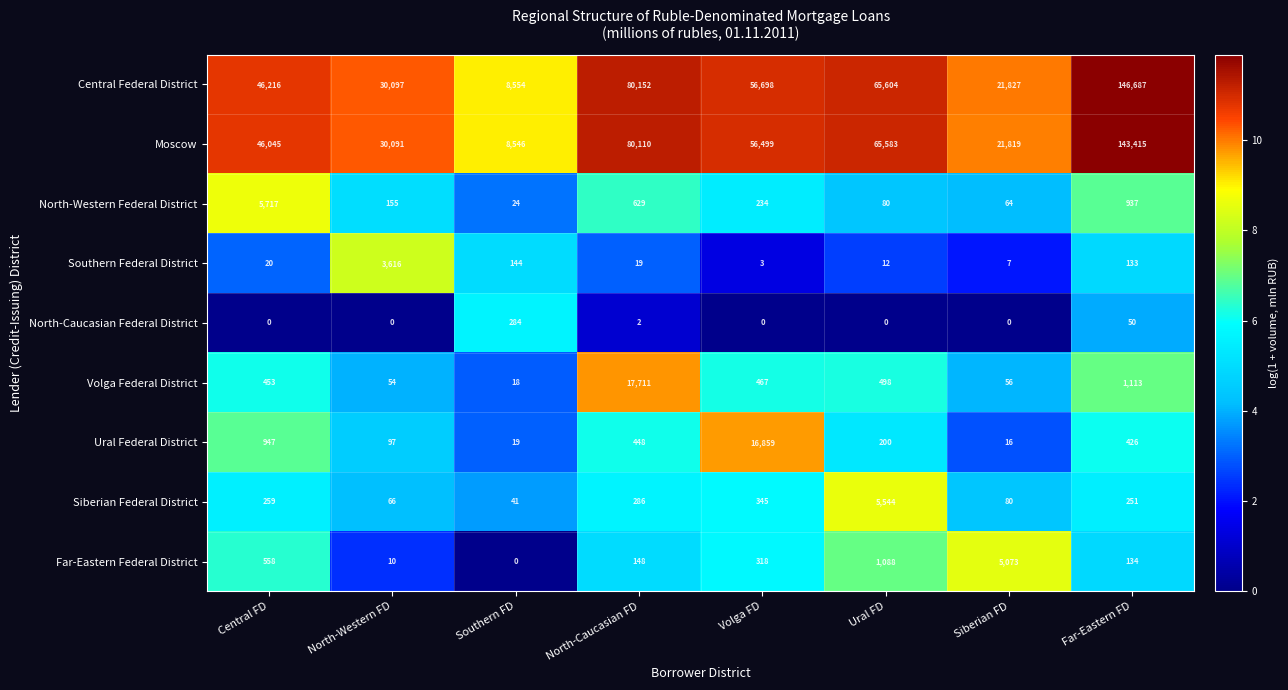

What is the sum of the Southern Federal District values at Ural FD and Volga FD?

15